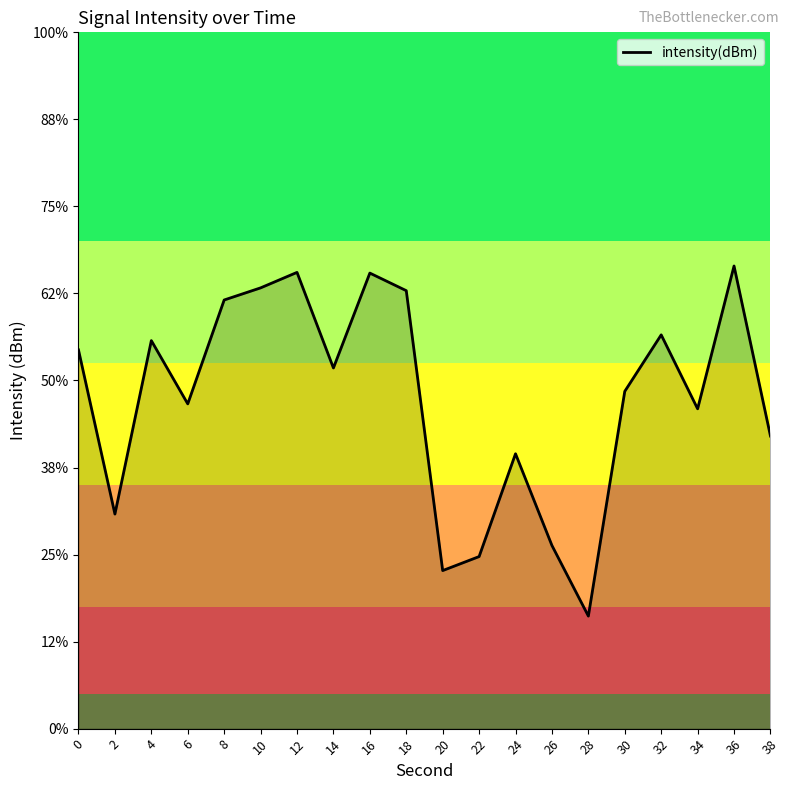

The chart shows a value of -85.1 at 26. True or false?

False